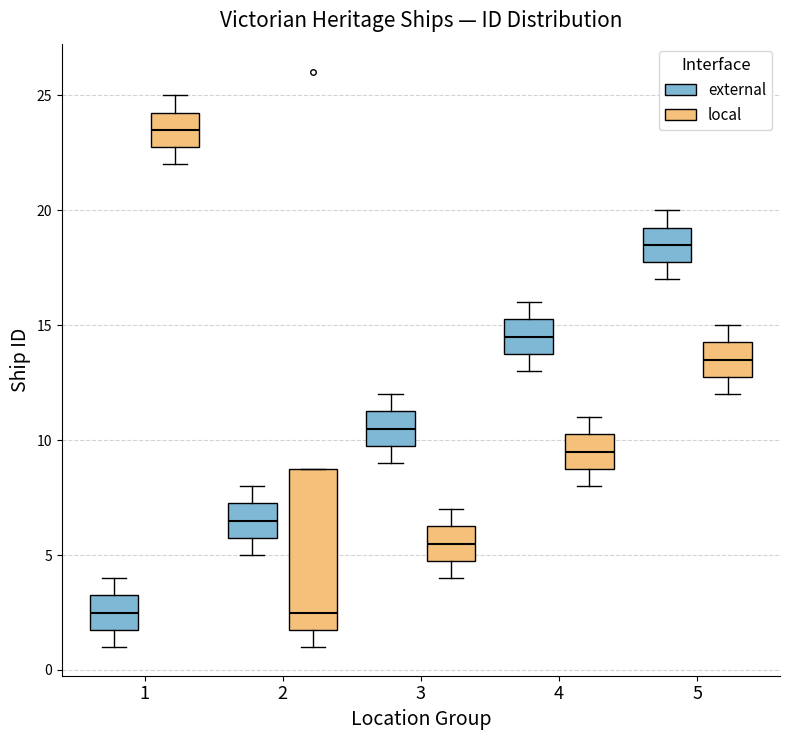

Reading left to right, read every box against the y-axis: the position of its median line, the range the box covers, and the ends of its whiskers. The values are not printed on the chart, so give them approximately, as read against the axis.

1 (external): median 2.5, box 2.0 to 3.5, whiskers 1.0 to 4.0
1 (local): median 23.5, box 23.0 to 24.5, whiskers 22.0 to 25.0
2 (external): median 6.5, box 6.0 to 7.5, whiskers 5.0 to 8.0
2 (local): median 2.5, box 2.0 to 9.0, whiskers 1.0 to 9.0
3 (external): median 10.5, box 10.0 to 11.5, whiskers 9.0 to 12.0
3 (local): median 5.5, box 5.0 to 6.5, whiskers 4.0 to 7.0
4 (external): median 14.5, box 14.0 to 15.5, whiskers 13.0 to 16.0
4 (local): median 9.5, box 9.0 to 10.5, whiskers 8.0 to 11.0
5 (external): median 18.5, box 18.0 to 19.5, whiskers 17.0 to 20.0
5 (local): median 13.5, box 13.0 to 14.5, whiskers 12.0 to 15.0